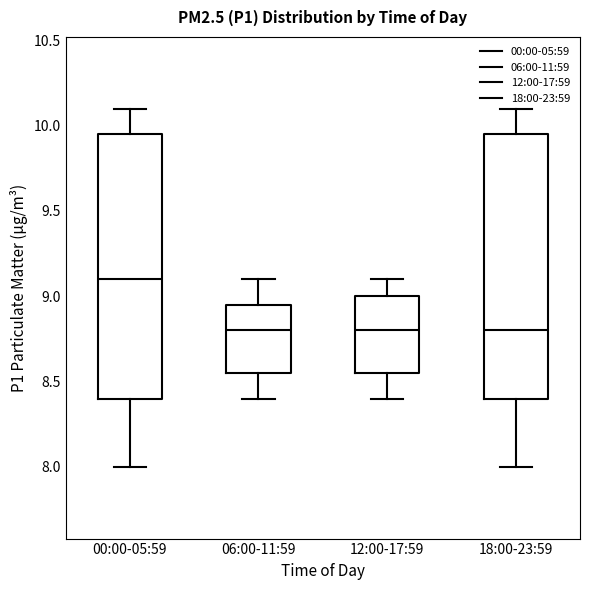

Reading left to right, read every box against the y-axis: the position of its median line, the range the box covers, and the ends of its whiskers. The values are not printed on the chart, so give them approximately, as read against the axis.

00:00-05:59: median 9.10, box 8.40 to 9.95, whiskers 8.00 to 10.10
06:00-11:59: median 8.80, box 8.55 to 8.95, whiskers 8.40 to 9.10
12:00-17:59: median 8.80, box 8.55 to 9.00, whiskers 8.40 to 9.10
18:00-23:59: median 8.80, box 8.40 to 9.95, whiskers 8.00 to 10.10